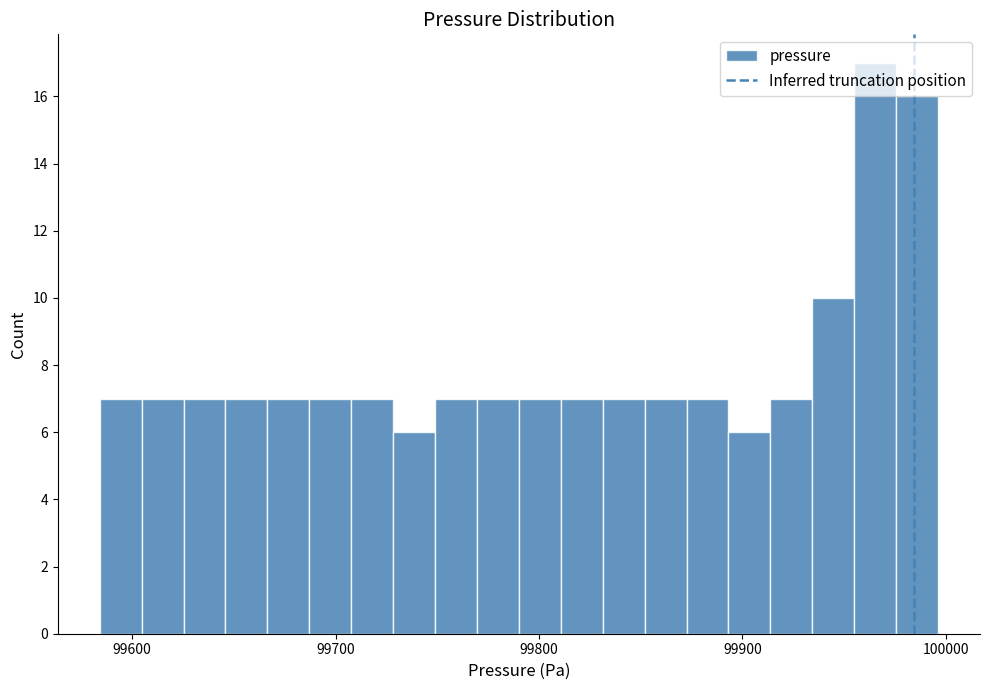

Read against the x-axis, roughly where is the centre of the tallest bar?

99970